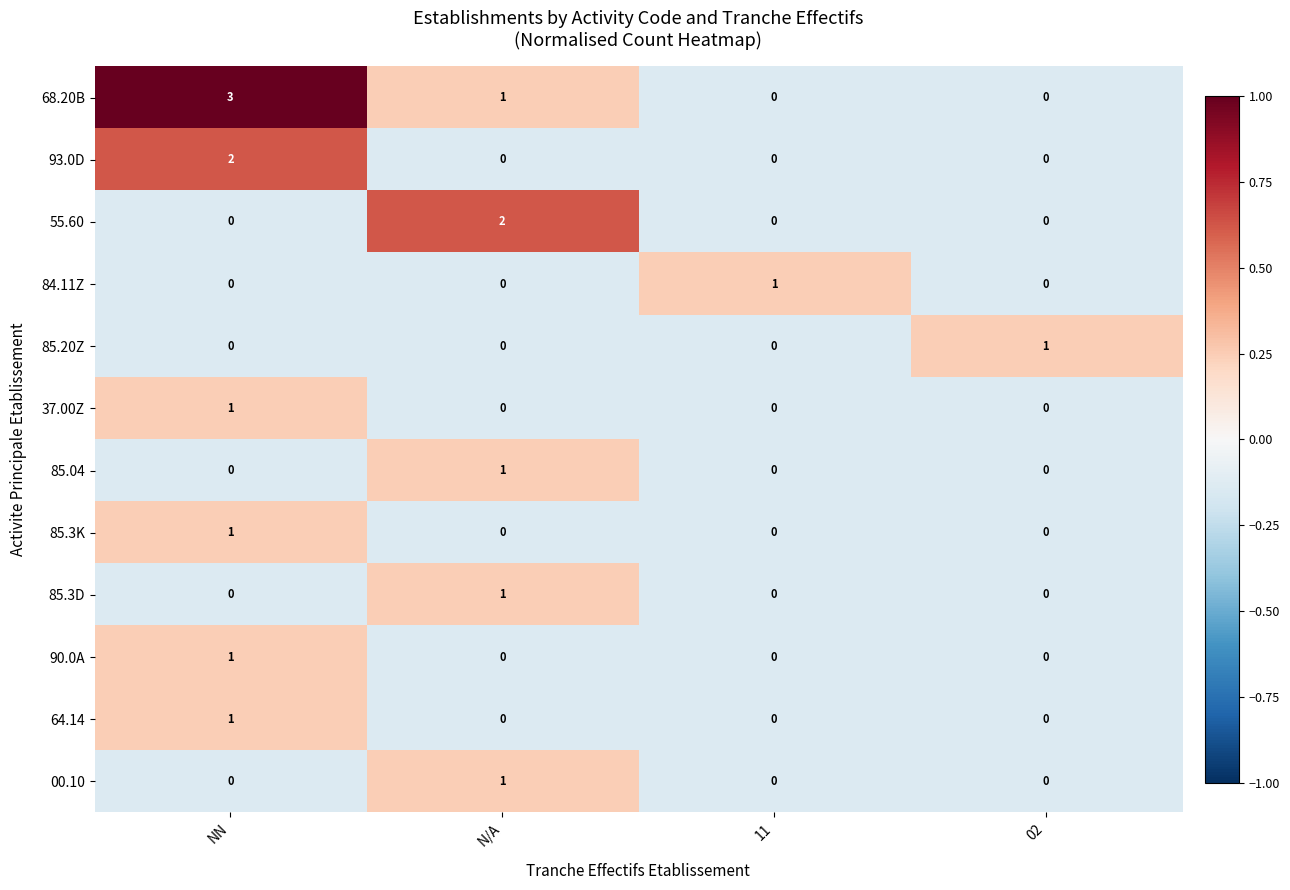

At which category is the sum across all series the highest?

NN